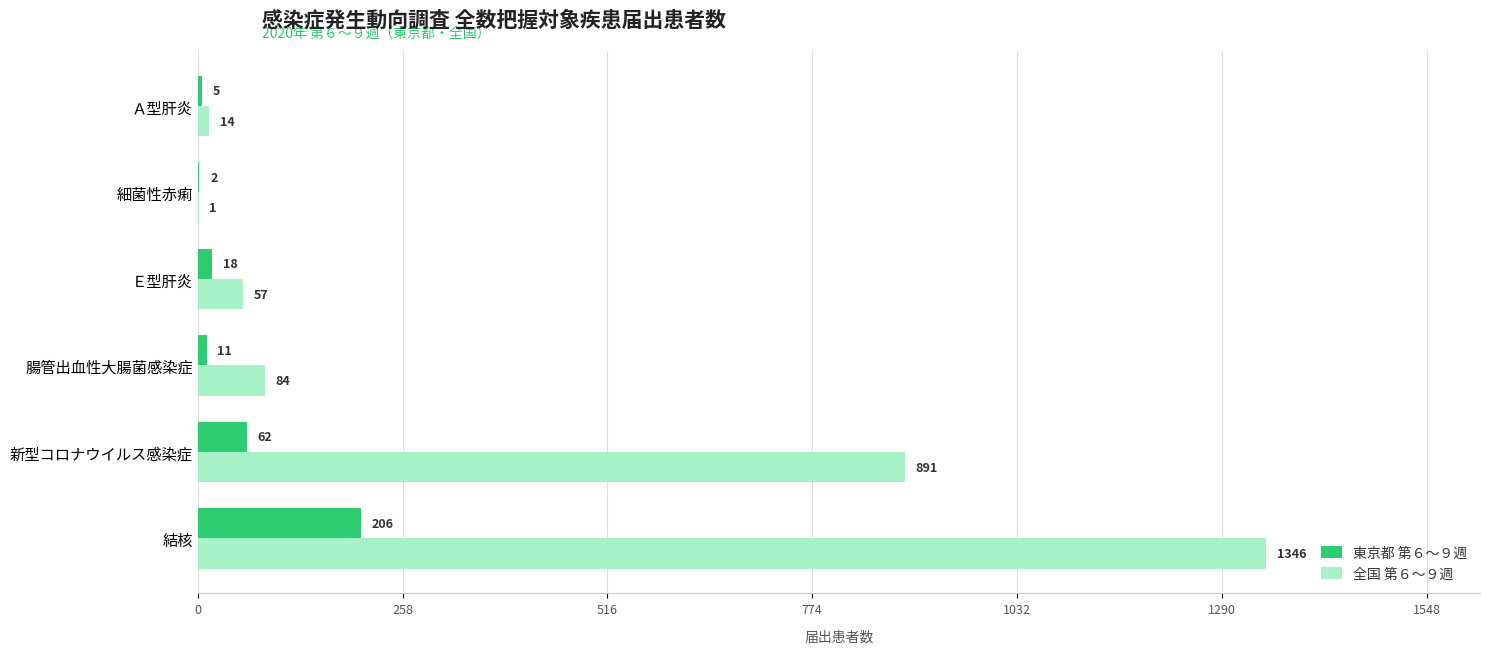

What is the sum of the 東京都 第６～９週 values at 結核 and Ｅ型肝炎?

224